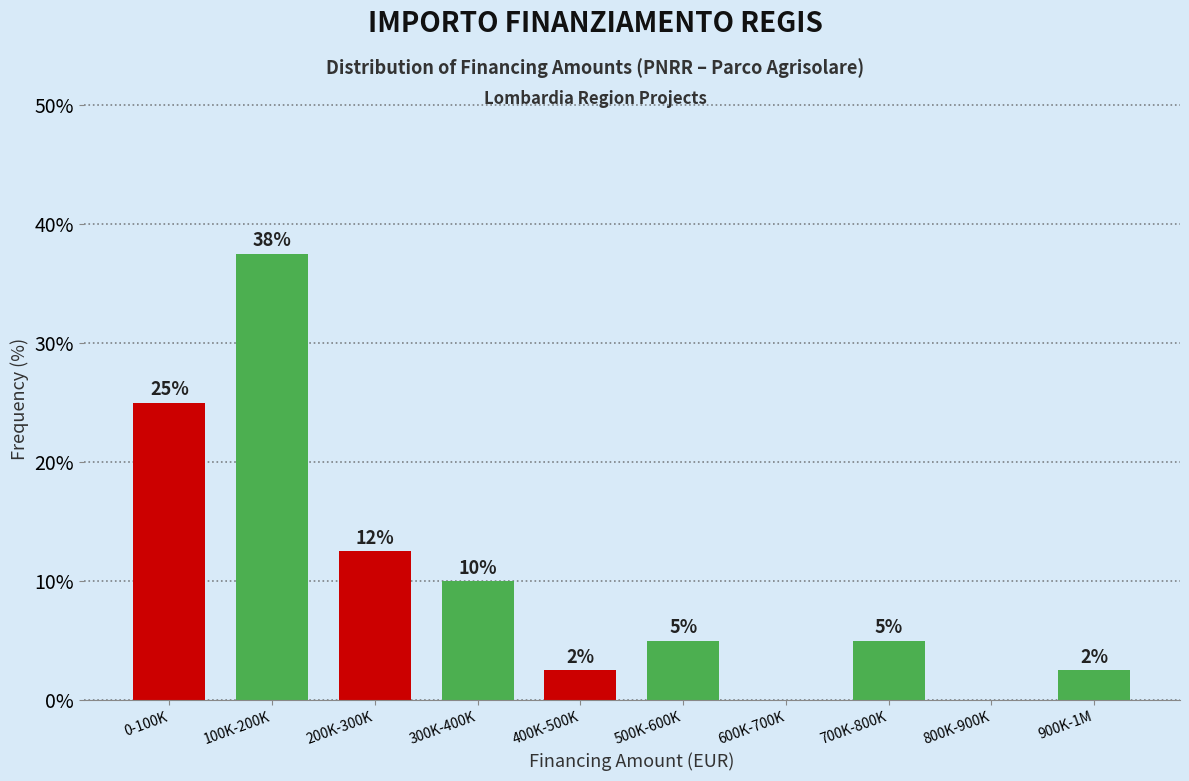

At which category does the chart reach its peak across all series?

100K-200K